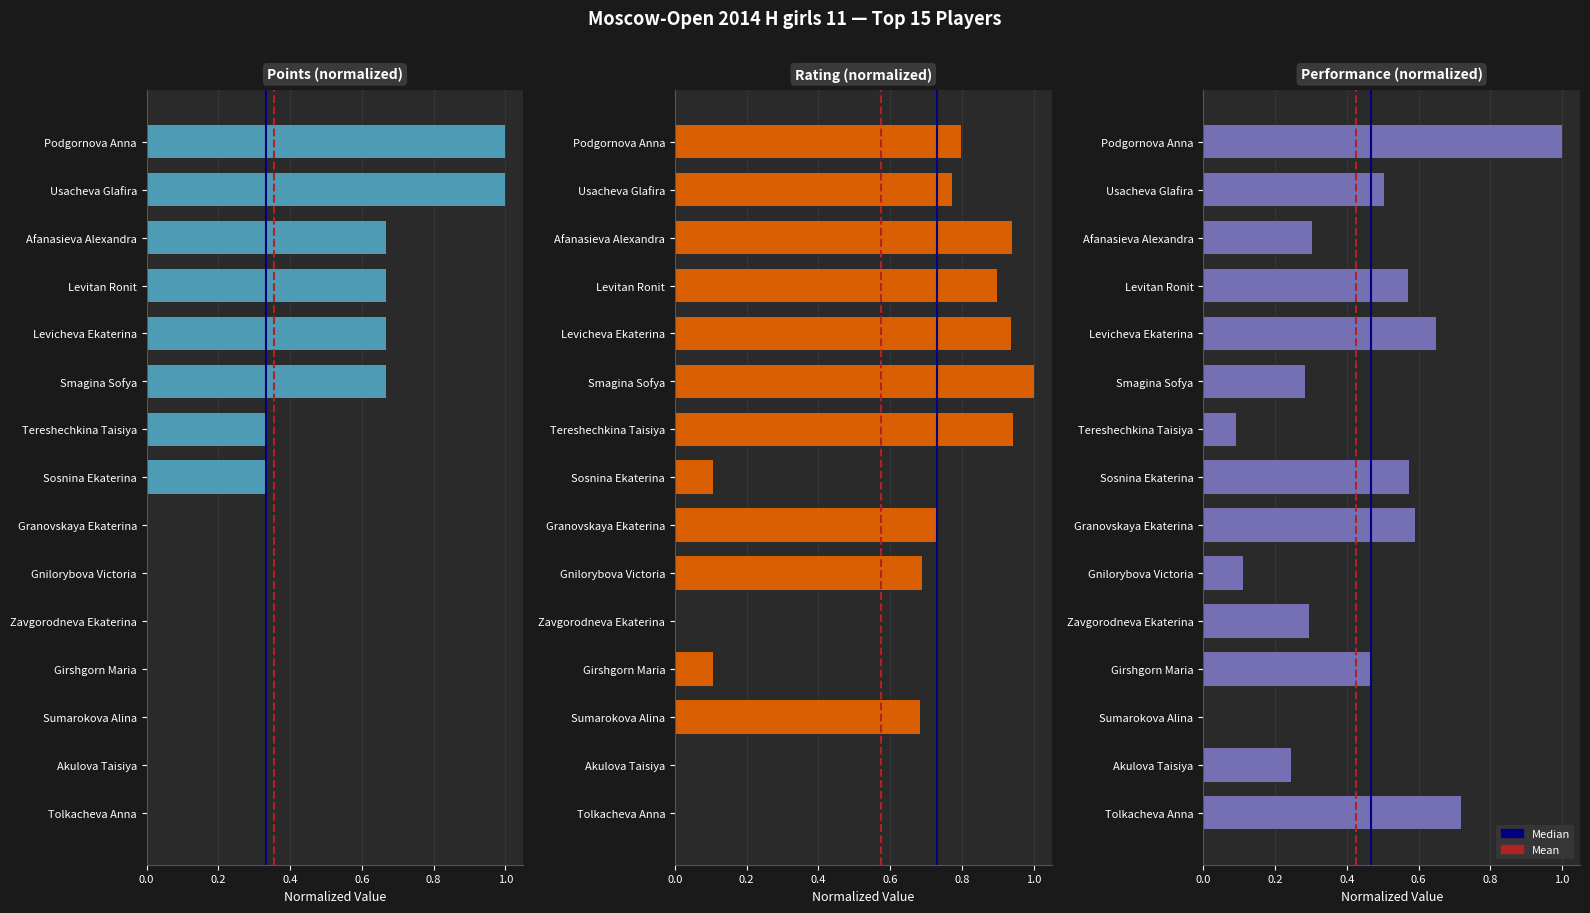

Are the bars grouped side by side (vs. stacked)?

Yes